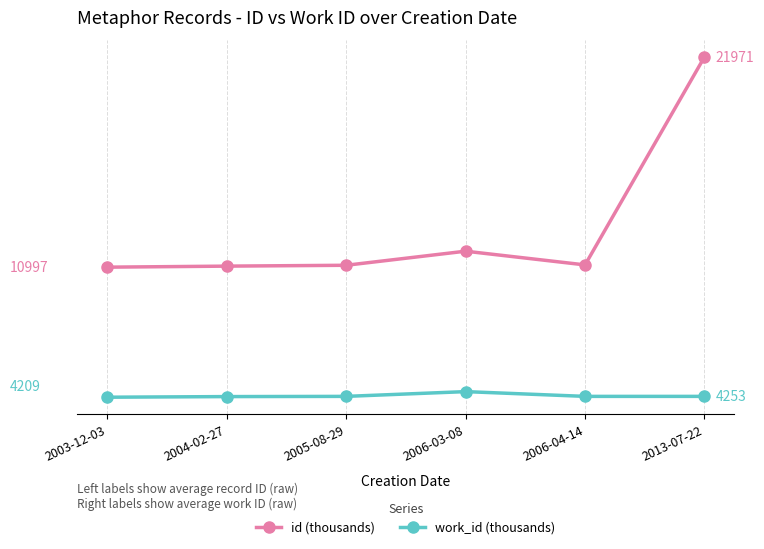

What is the approximate value of id (thousands) at 2003-12-03?

11.0